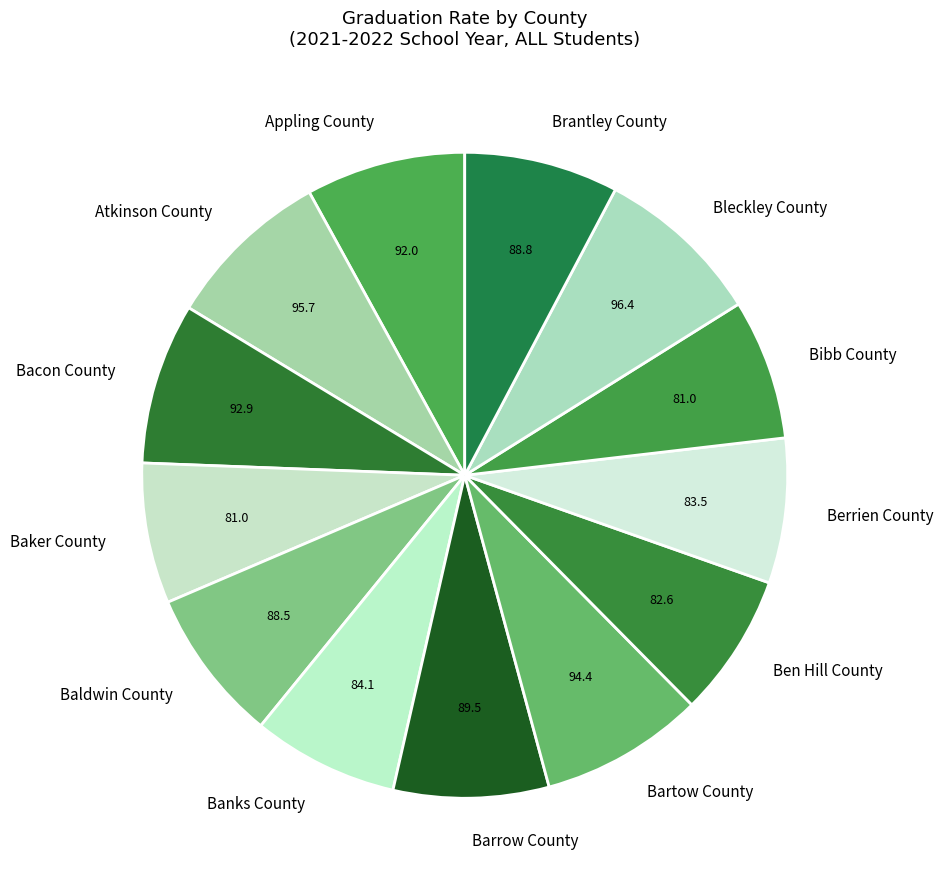

Between Bleckley County and Banks County, which is larger?

Bleckley County